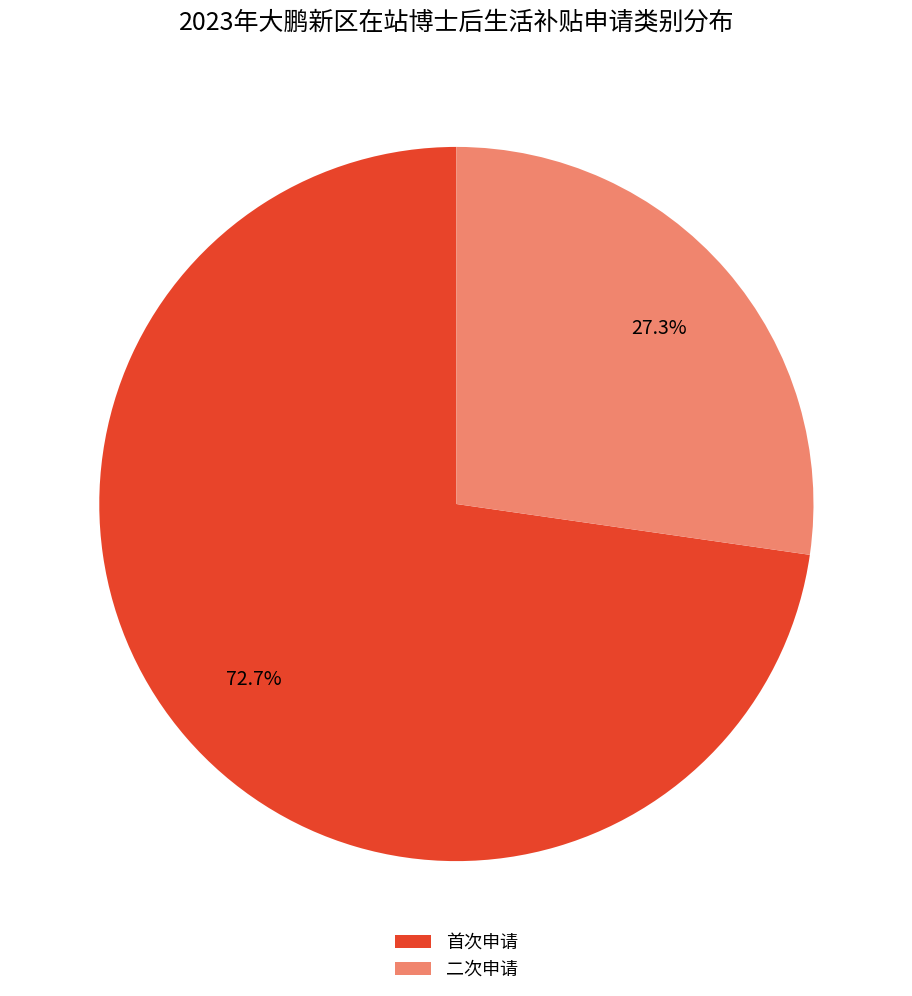

Count the number of slices in the pie.

2